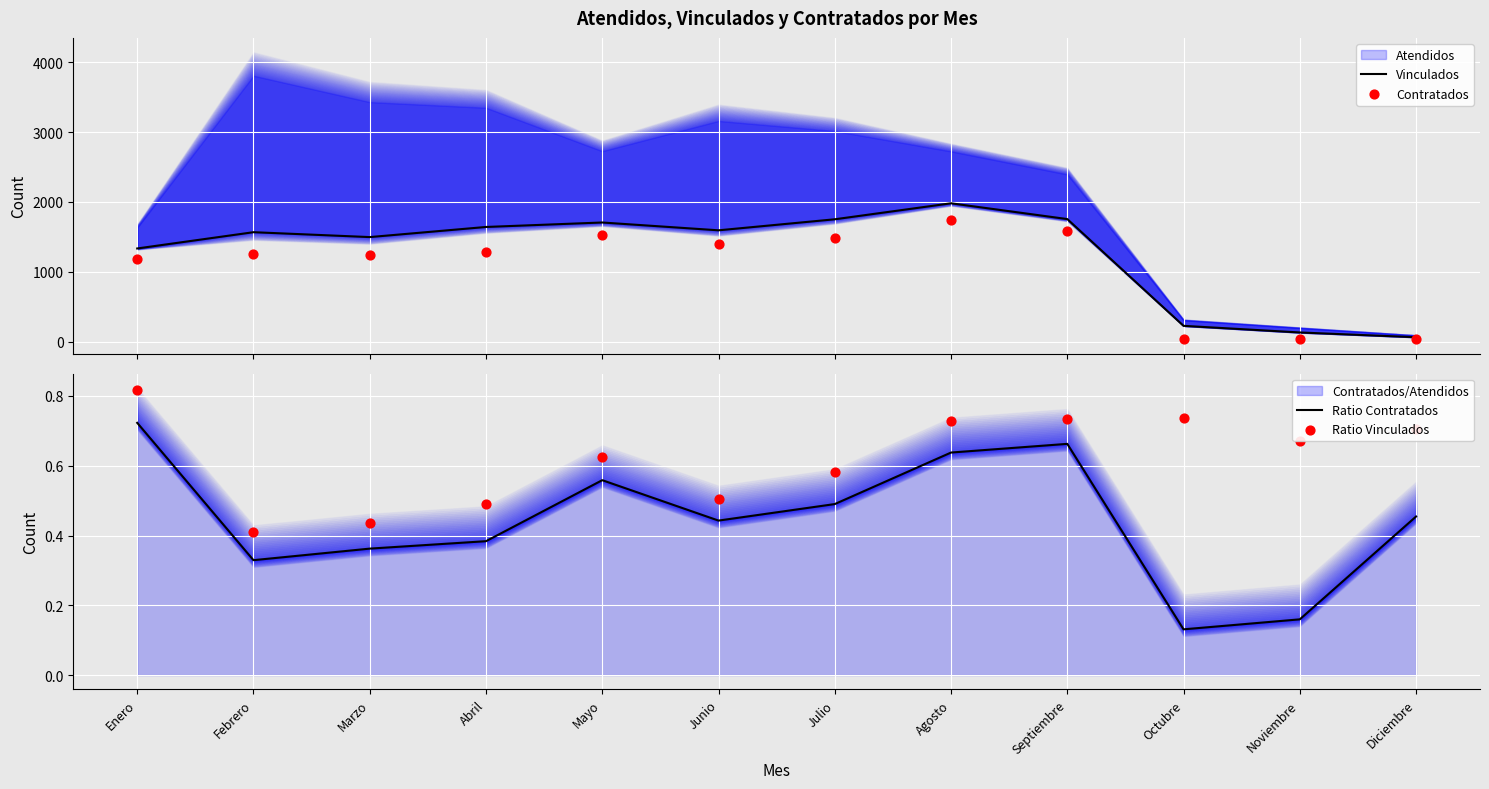

Which series has the largest total across all categories?

Vinculados